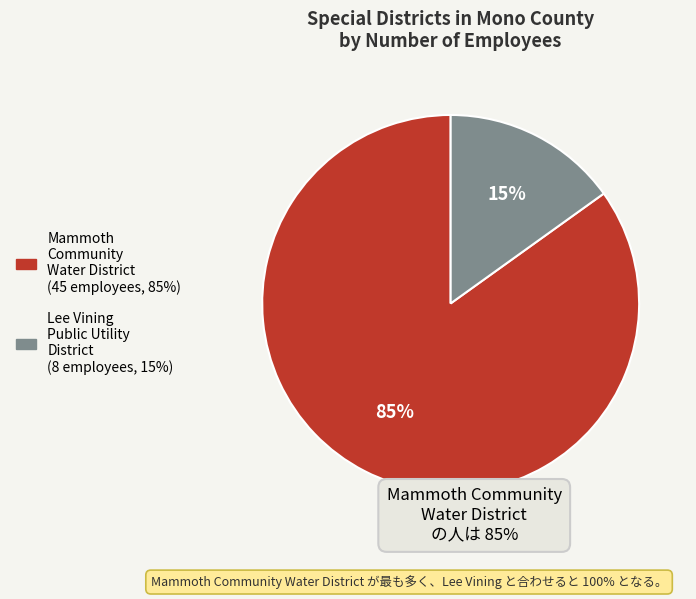

How many slices are in this pie chart?

2